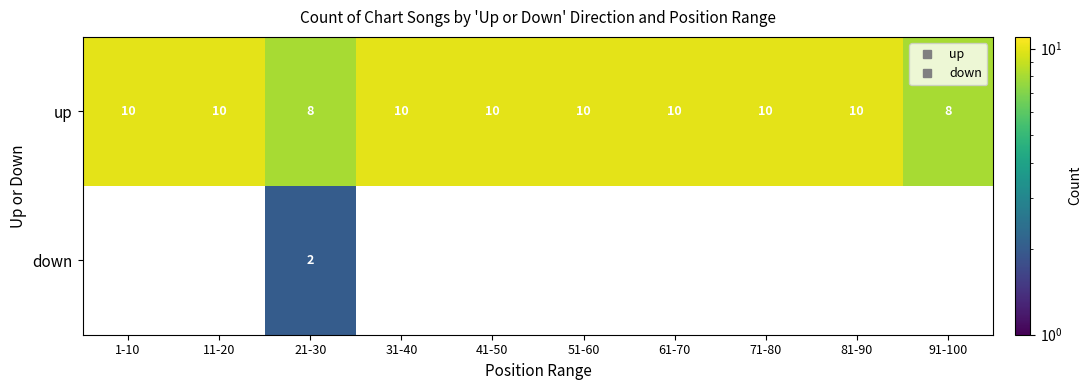

The value of down at 51-60 is 1. True or false?

False